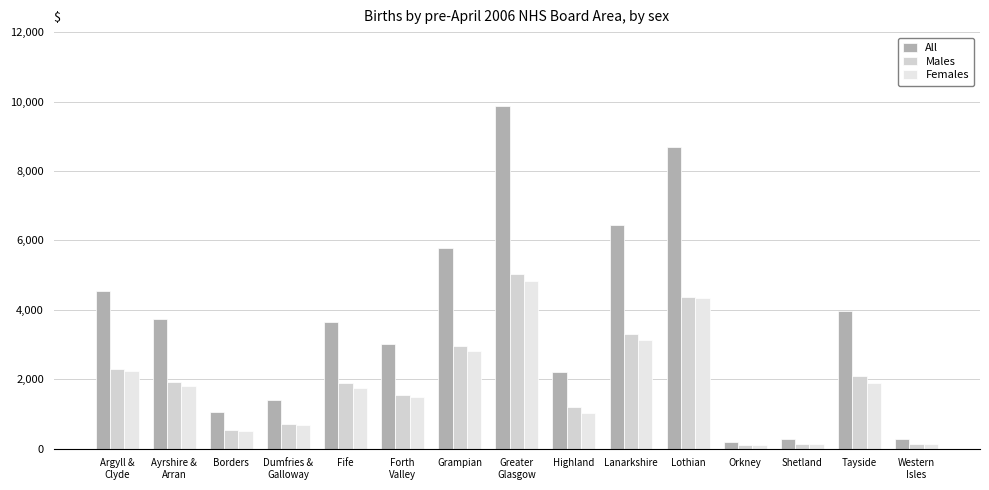

What is the smallest value displayed?

93